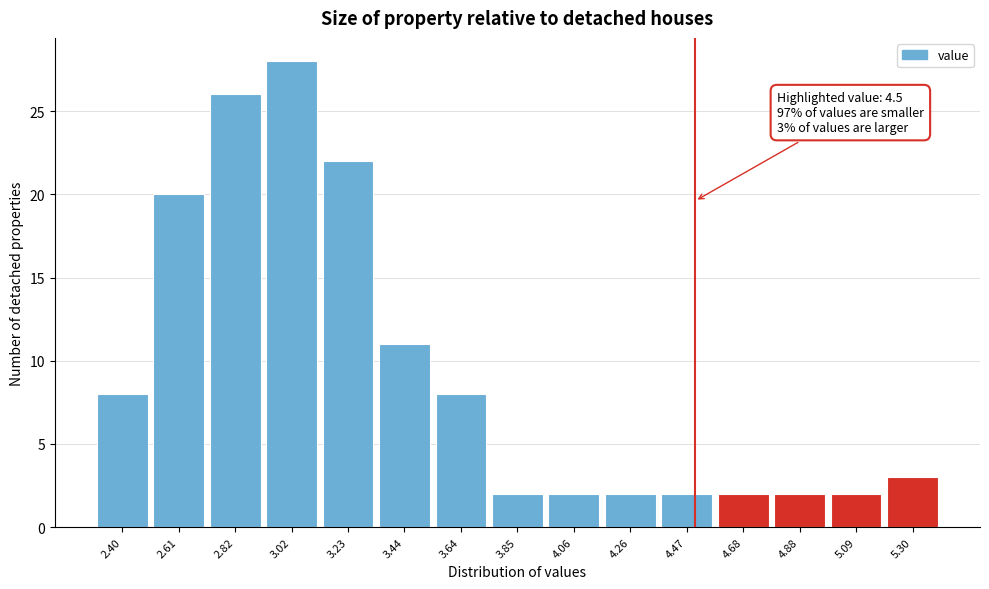

Over which range of the x-axis is the bar tallest?

2.90 to 3.15